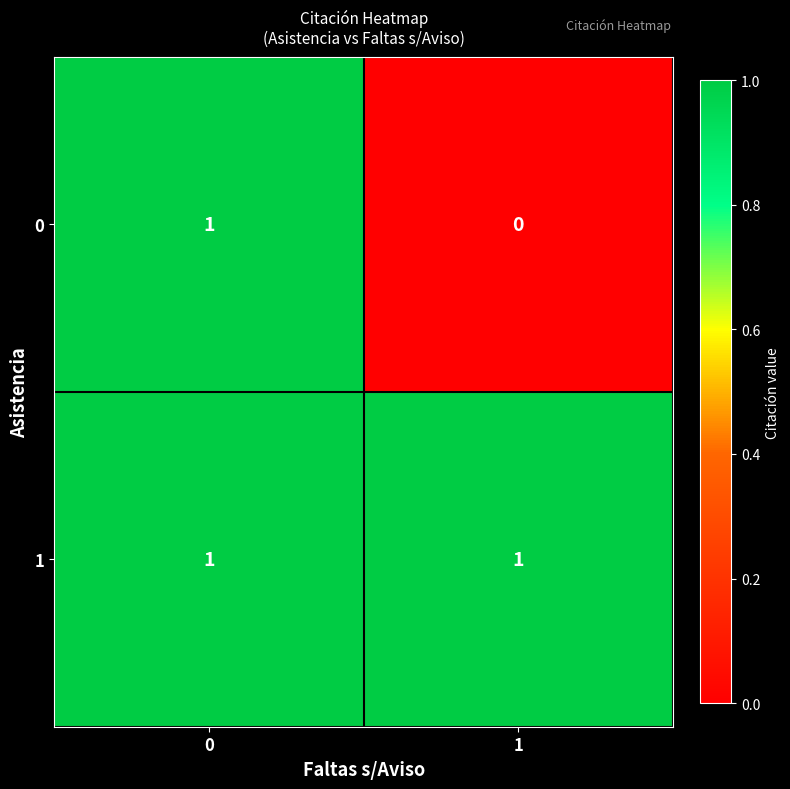

Is the value of 1 at 1 greater than the value of 0 at 1?

Yes